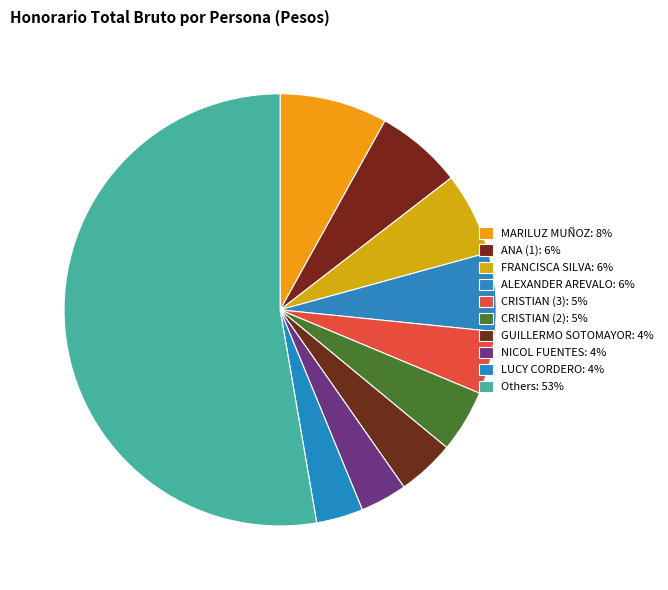

How many segments does this pie chart have?

10